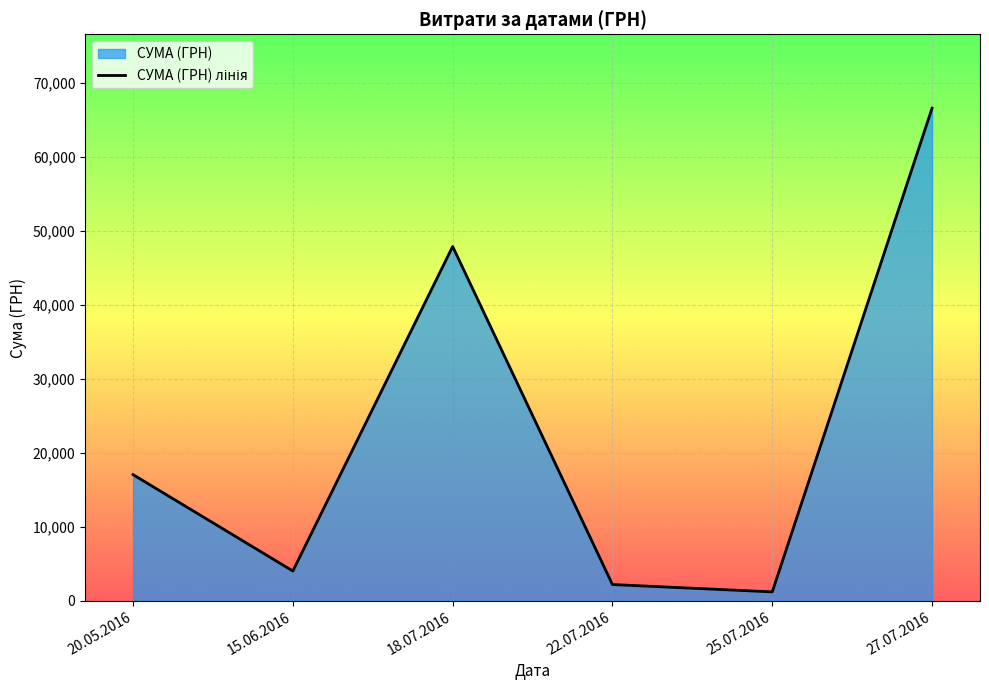

What is the difference between the maximum and minimum values?

65416.0